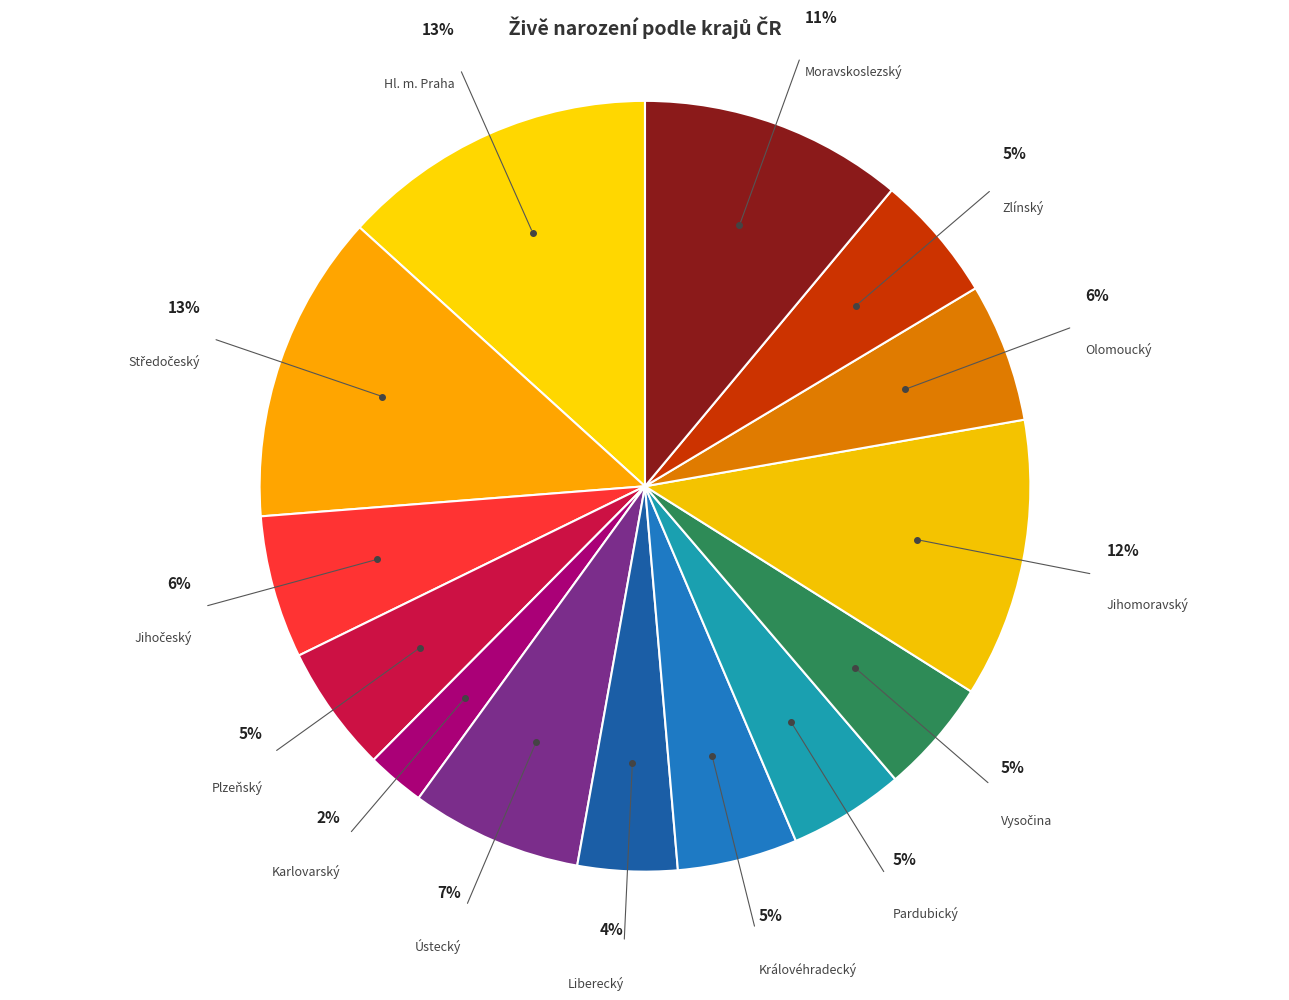

Count the number of slices in the pie.

14